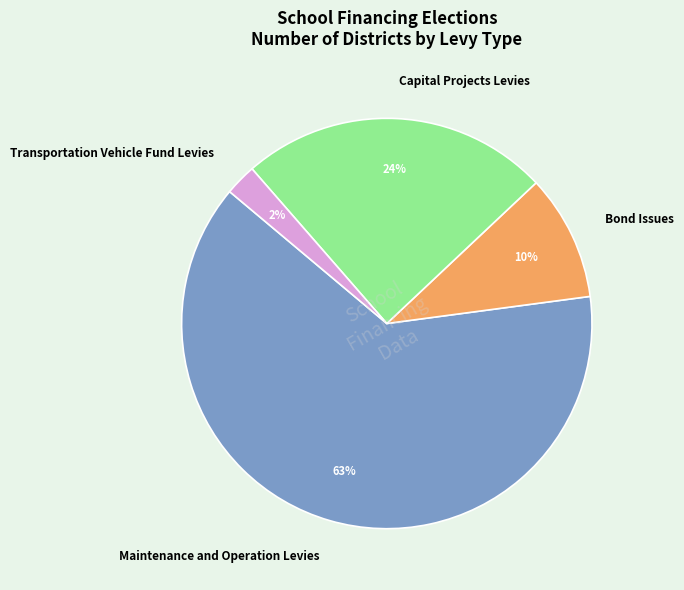

Is there a majority slice in this chart?

Yes